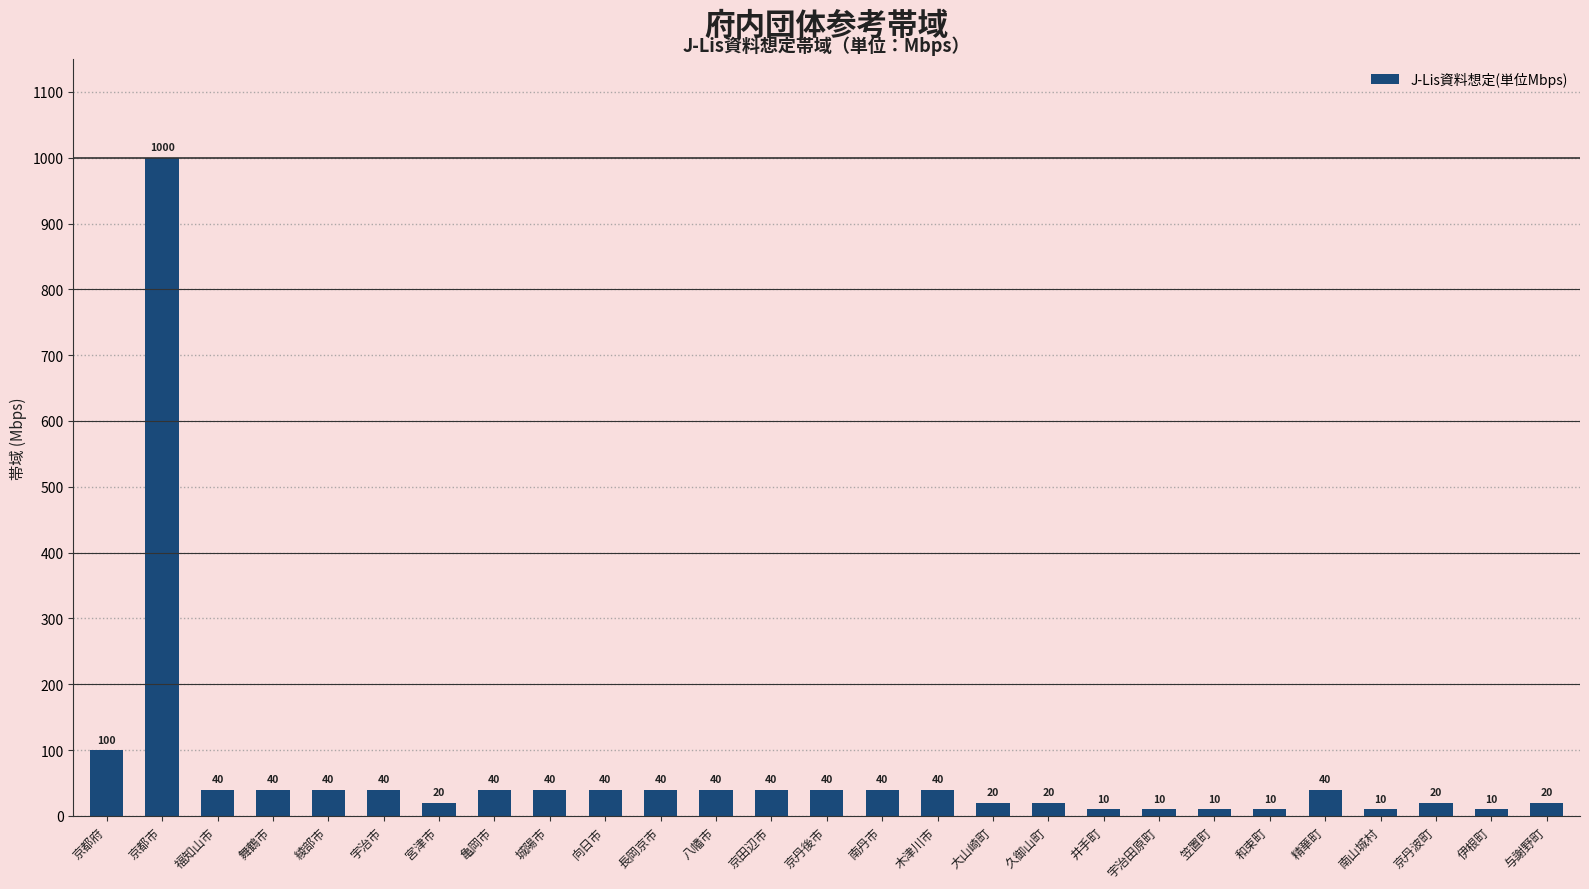

Reading right to left, list all the values displayed in this chart.

与謝野町=20	伊根町=10	京丹波町=20	南山城村=10	精華町=40	和束町=10	笠置町=10	宇治田原町=10	井手町=10	久御山町=20	大山崎町=20	木津川市=40	南丹市=40	京丹後市=40	京田辺市=40	八幡市=40	長岡京市=40	向日市=40	城陽市=40	亀岡市=40	宮津市=20	宇治市=40	綾部市=40	舞鶴市=40	福知山市=40	京都市=1000	京都府=100